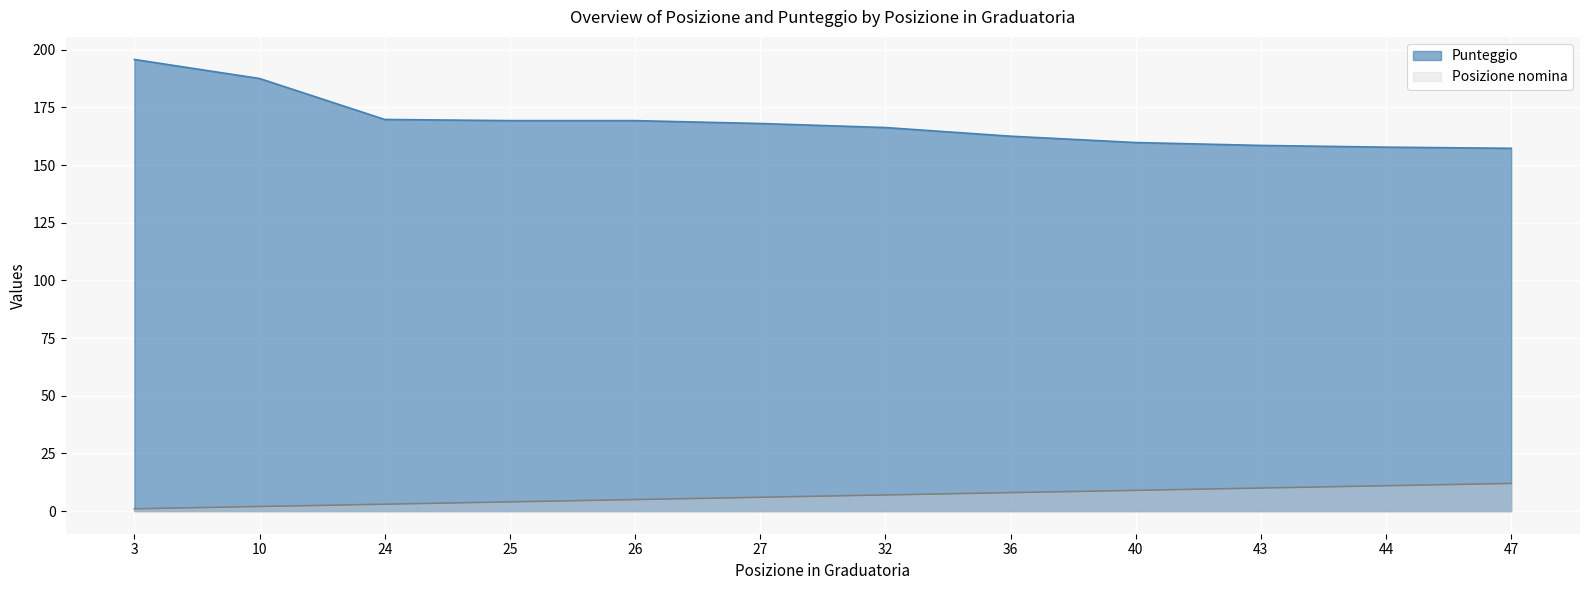

True or false: Punteggio has more than 2 interior local peaks.

False